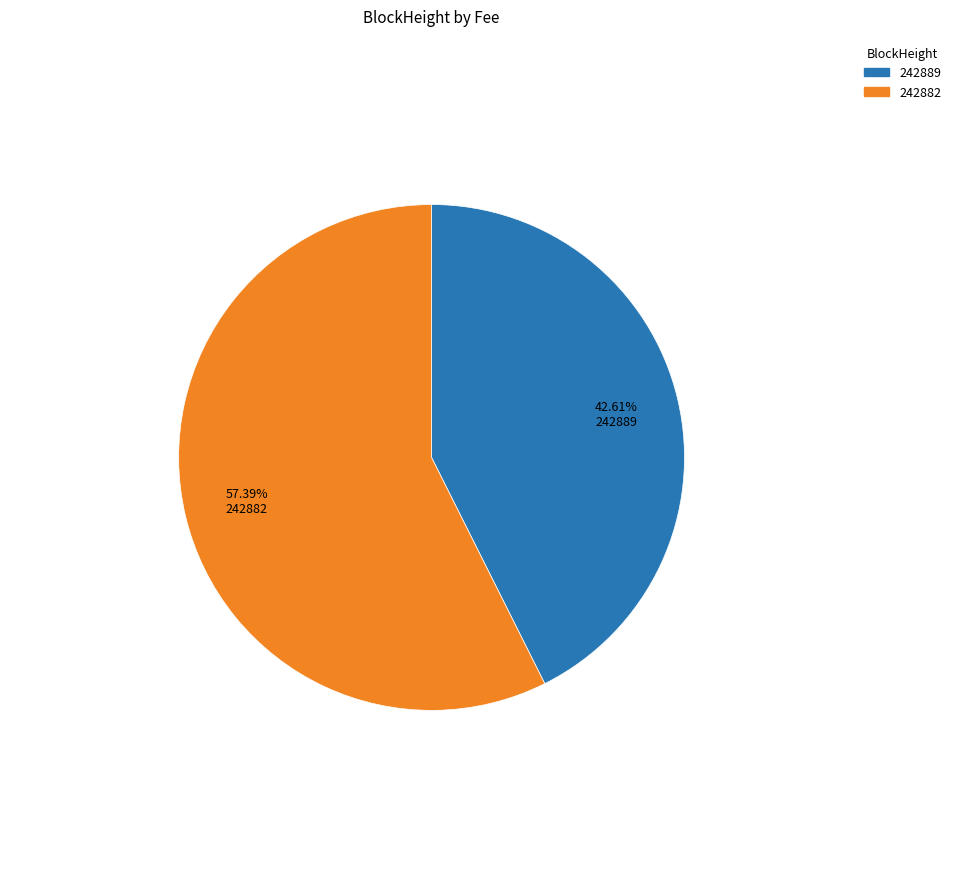

Combined, do 242882 and 242889 account for over 50%?

Yes